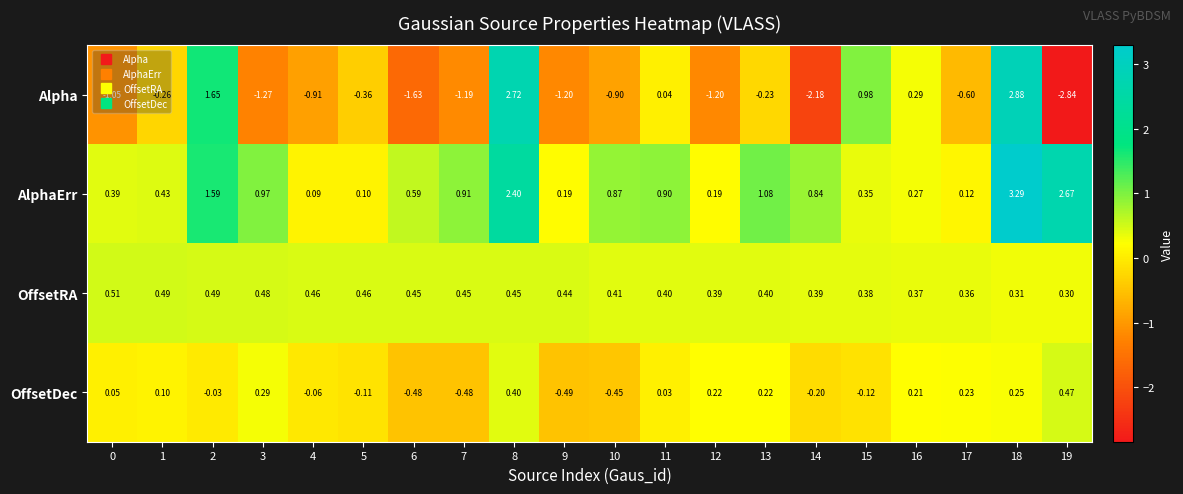

Which series has the largest total across all categories?

AlphaErr